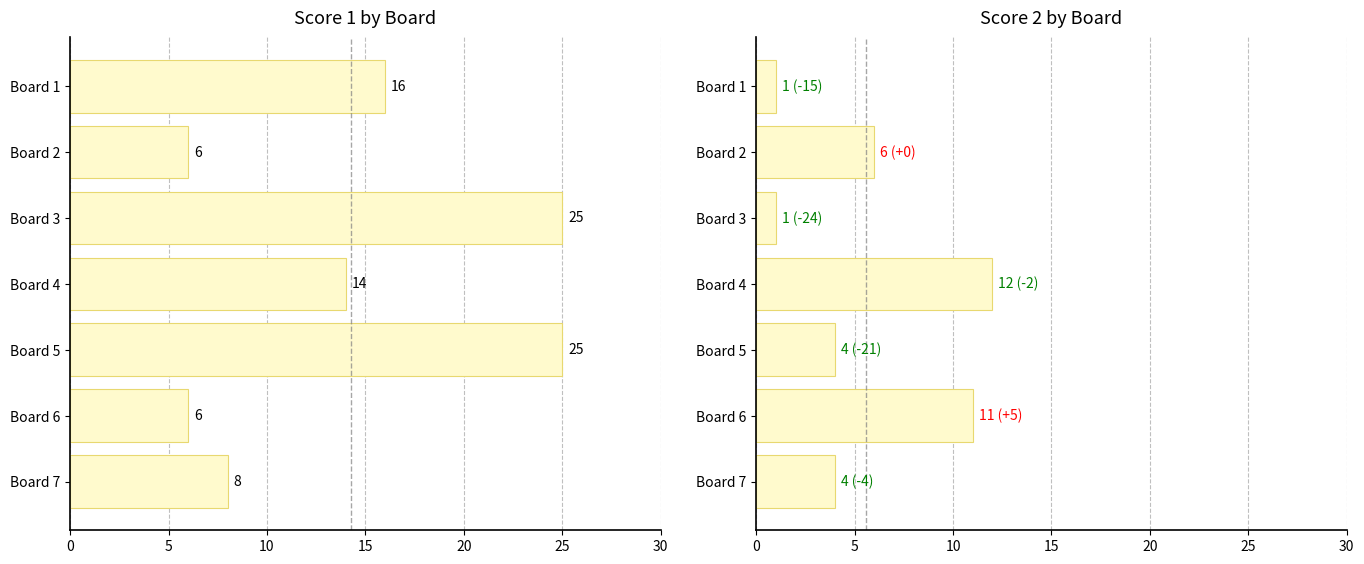

What value does the Score 2 series have at Board 2, to the nearest 10?

10